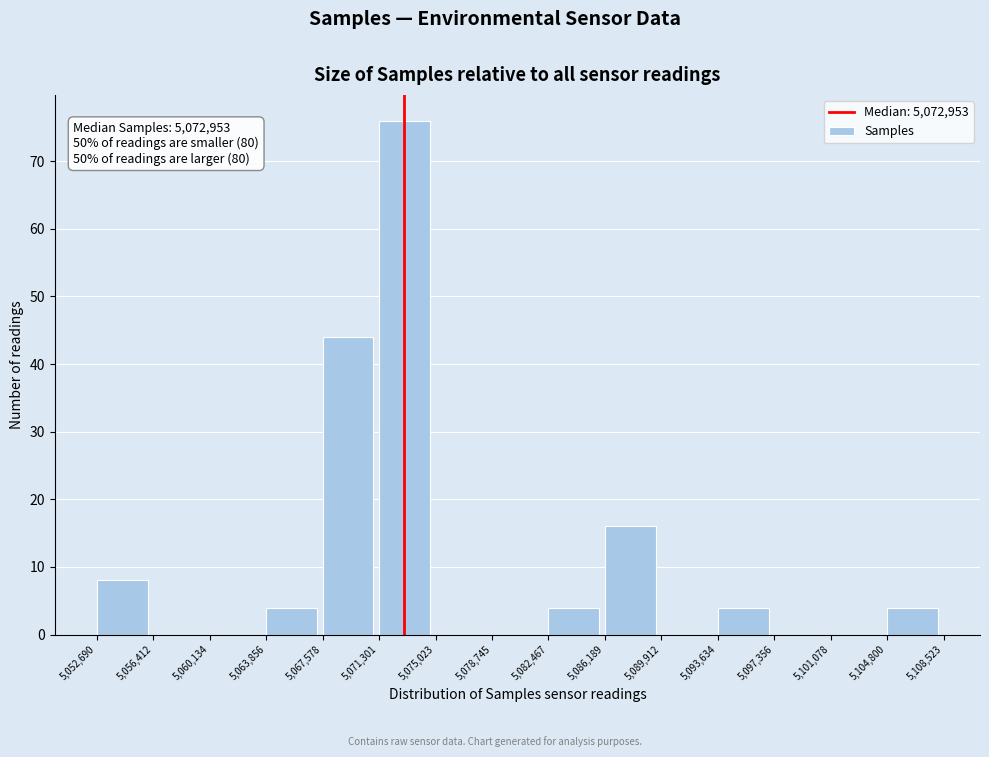

Over which range of the x-axis is the bar tallest?

5,071,301 to 5,075,023